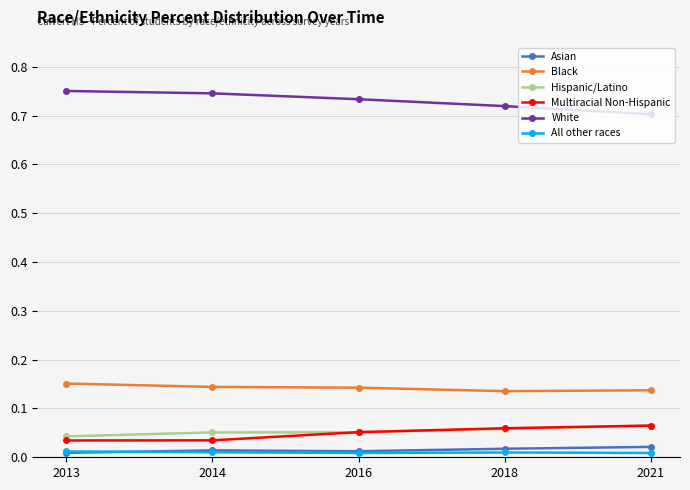

At which label is Hispanic/Latino closest to 0?

2013